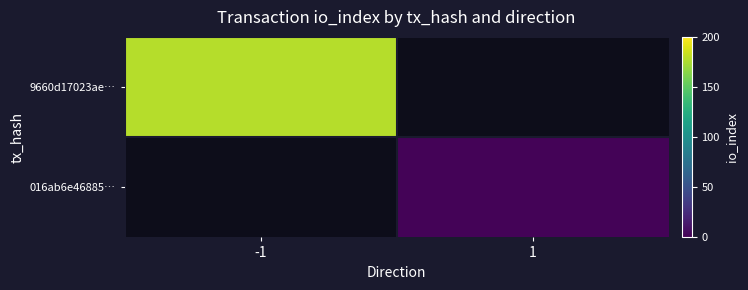

List the series in order of their peak value, lowest first.

9660d17023ae…, 016ab6e46885…